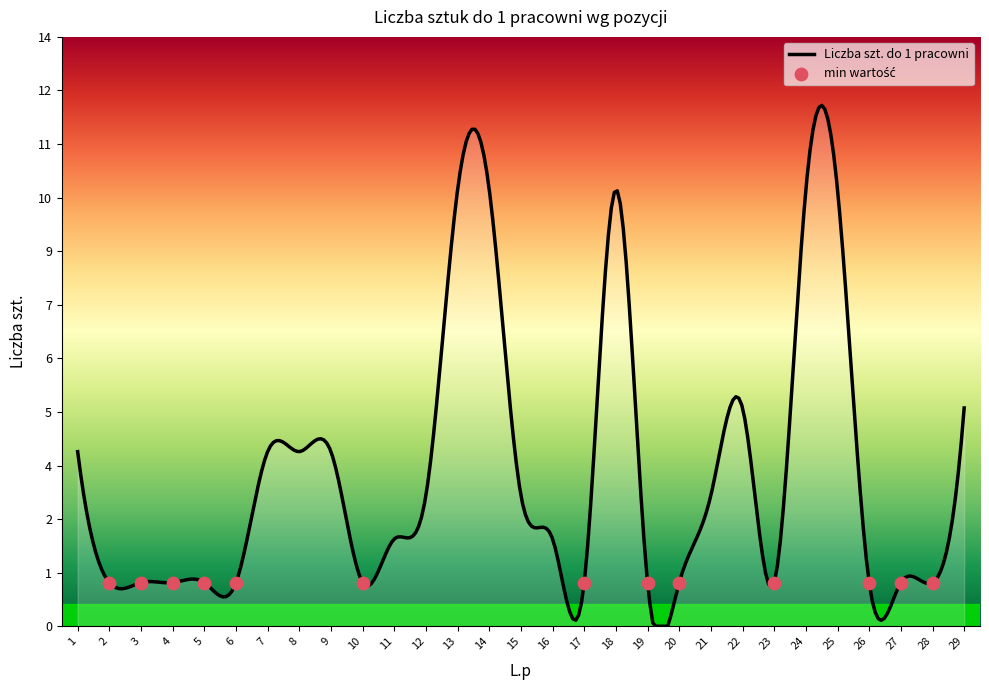

Between 15 and 20, which is larger?

15